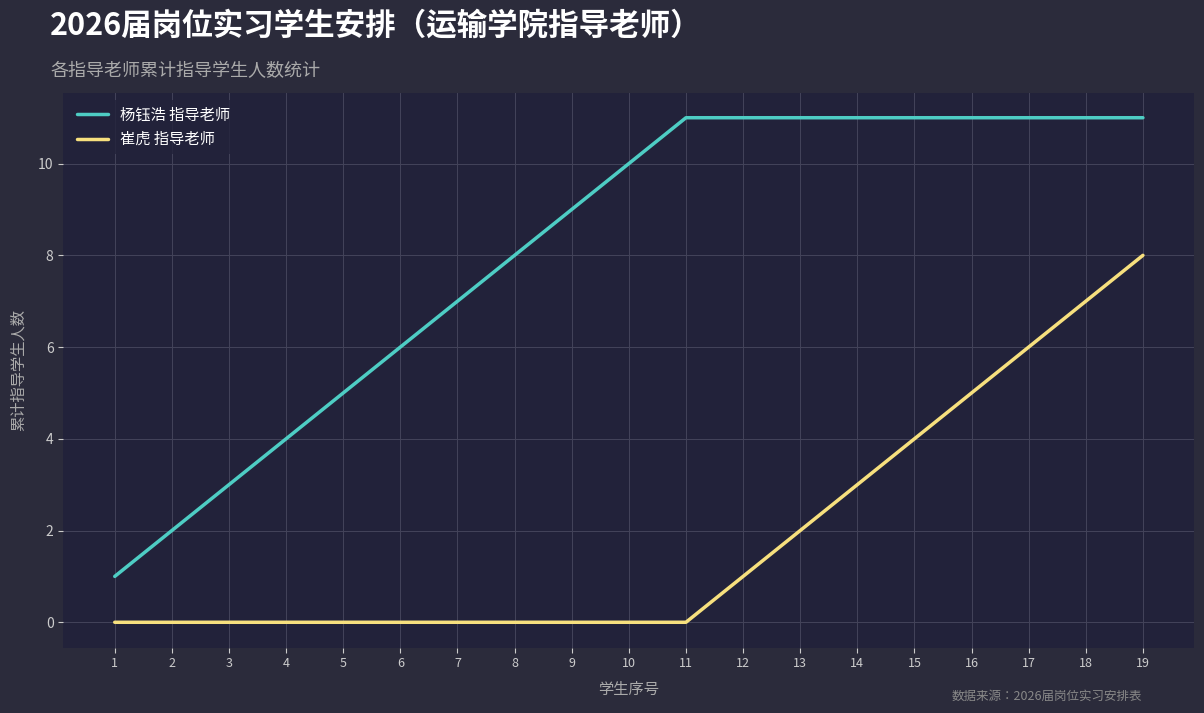

True or false: 杨钰浩 指导老师 has a value of 11 at 11.

True